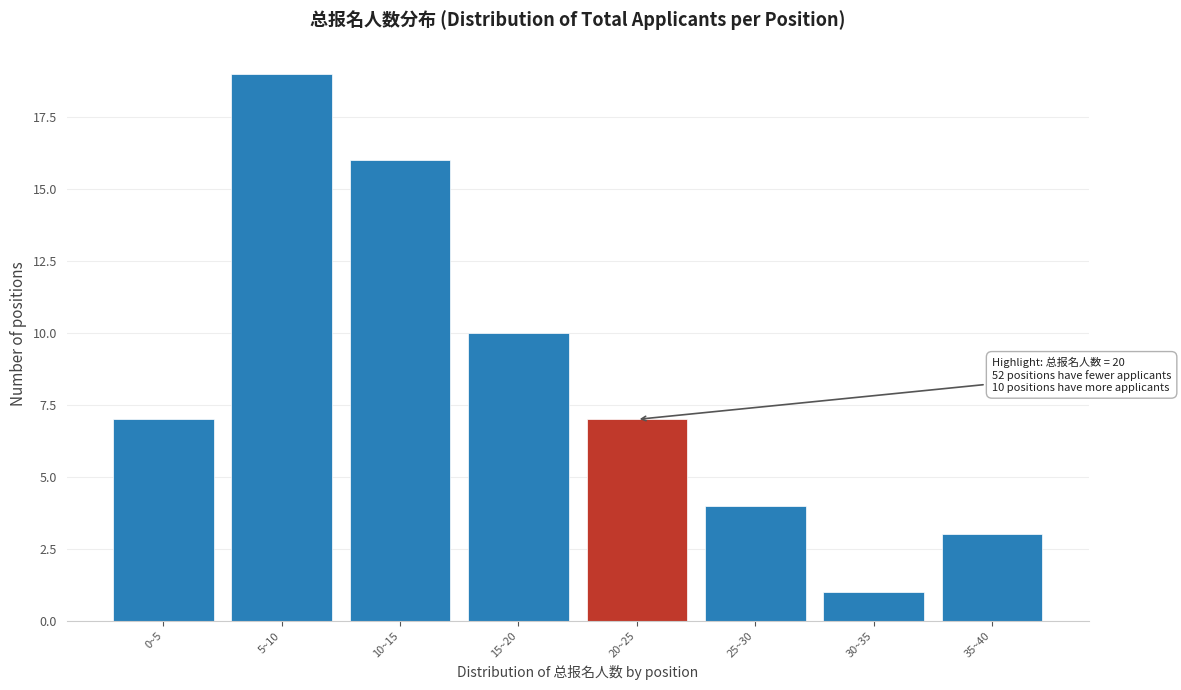

Reading left to right, list all the values displayed in this chart.

7	19	16	10	7	4	1	3